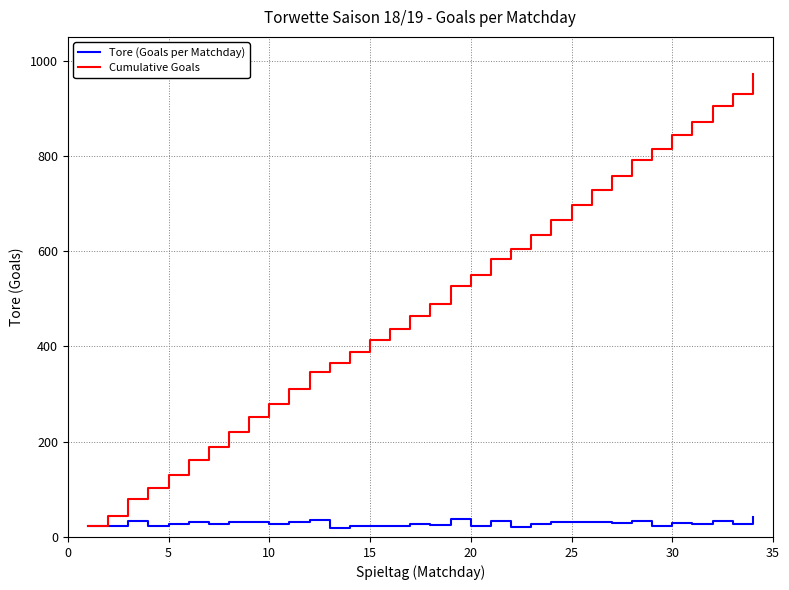

Which series has the largest range (max minus min)?

Cumulative Goals